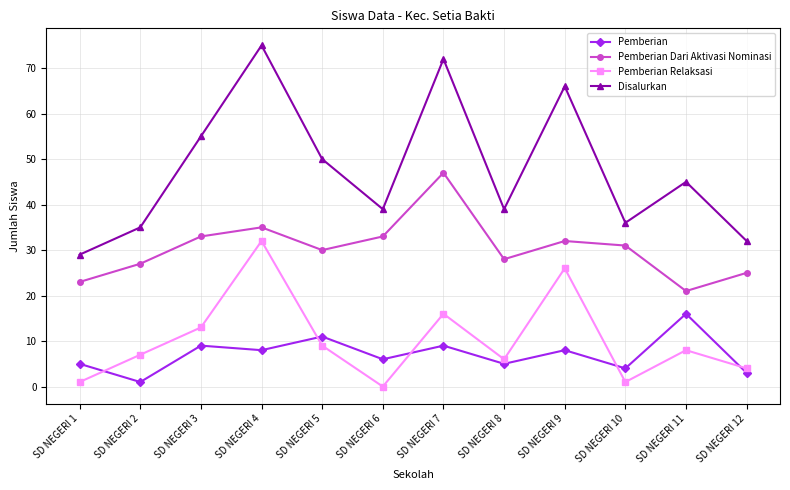

At which category is the sum across all series the highest?

SD NEGERI 4